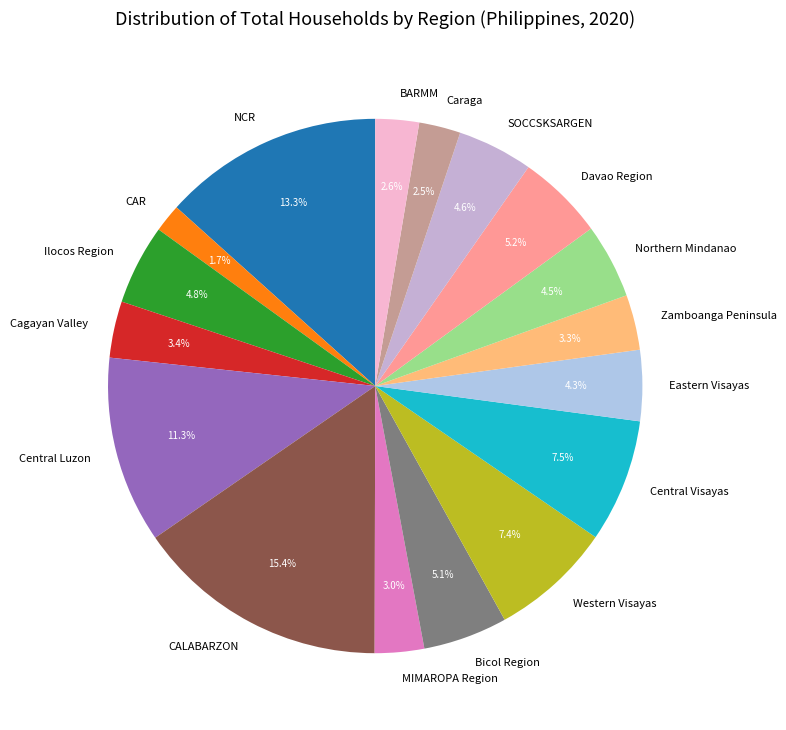

Approximately how many times larger is the value at Eastern Visayas compared to Western Visayas?

0.6